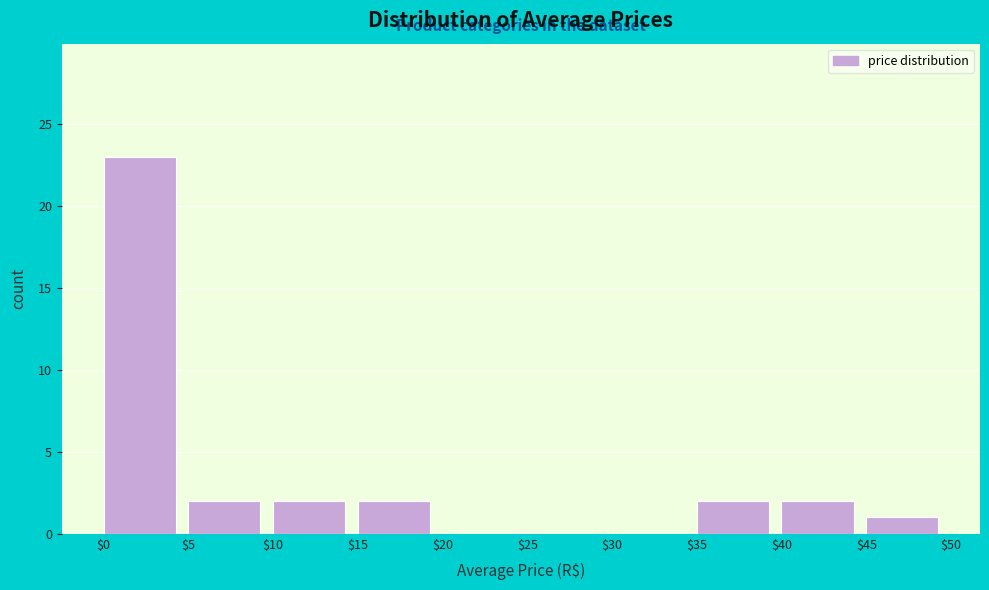

Over which range of the x-axis is the bar tallest?

$0 to $5